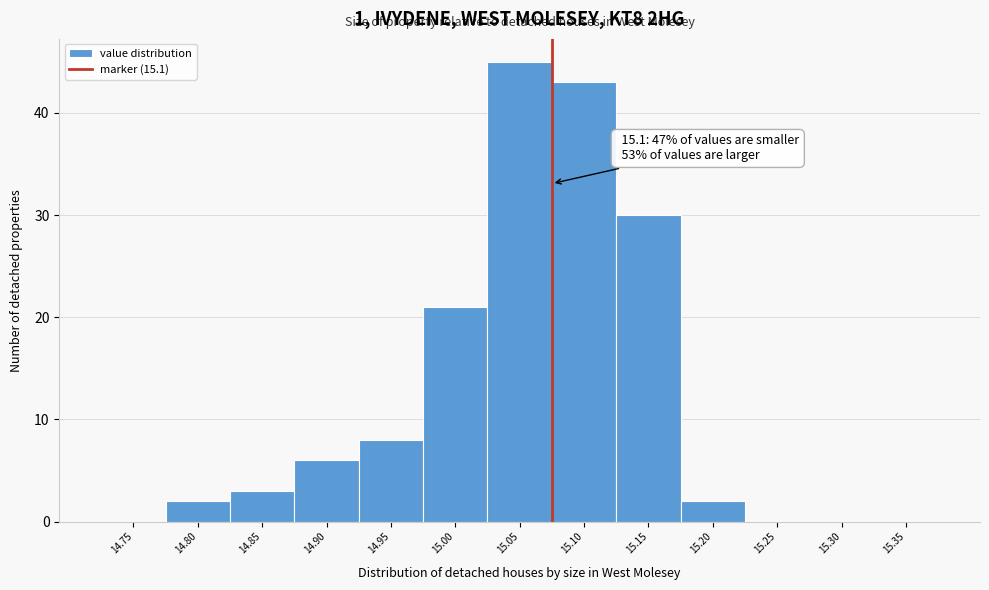

Reading left to right, what are all the values shown in this chart?

14.75=0	14.80=2	14.85=3	14.90=6	14.95=8	15.00=21	15.05=45	15.10=43	15.15=30	15.20=2	15.25=0	15.30=0	15.35=0